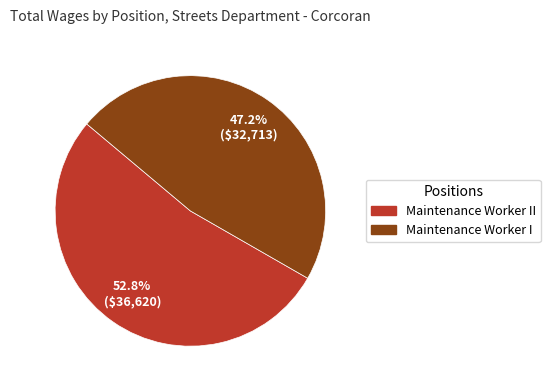

To the nearest percent, what is the average slice percentage?

50%